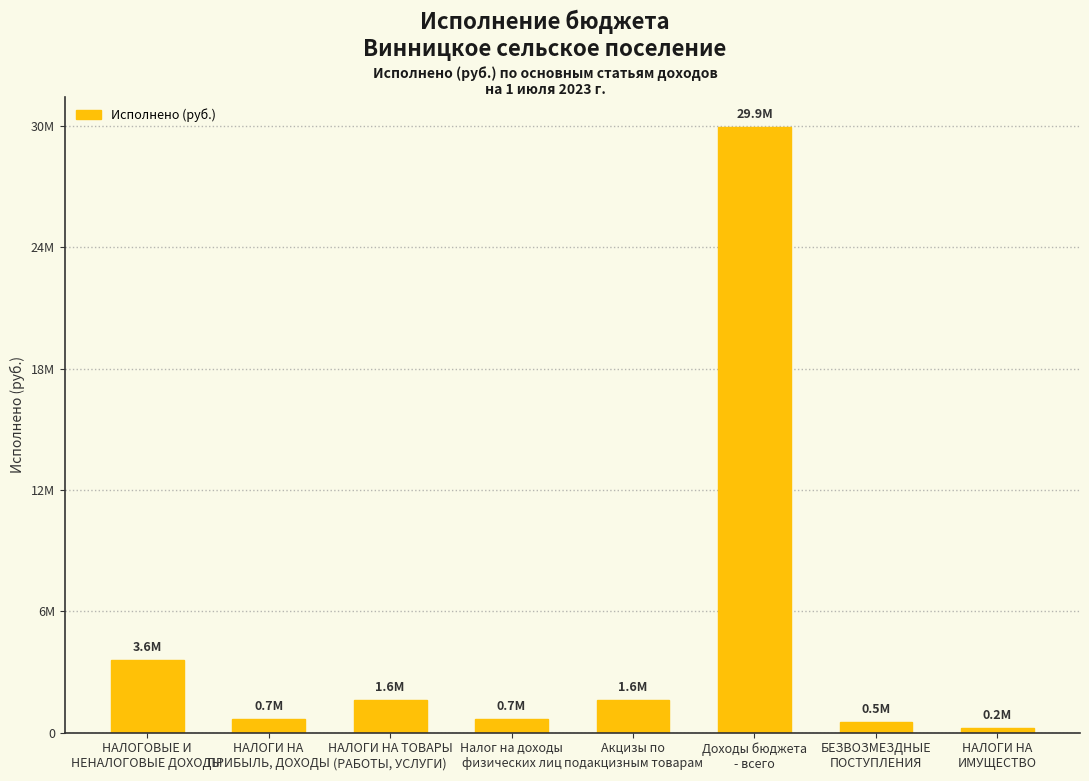

Rank the categories by value from highest to lowest.

Доходы бюджета
- всего, НАЛОГОВЫЕ И
НЕНАЛОГОВЫЕ ДОХОДЫ, НАЛОГИ НА ТОВАРЫ
(РАБОТЫ, УСЛУГИ), Акцизы по
подакцизным товарам, НАЛОГИ НА
ПРИБЫЛЬ, ДОХОДЫ, Налог на доходы
физических лиц, БЕЗВОЗМЕЗДНЫЕ
ПОСТУПЛЕНИЯ, НАЛОГИ НА
ИМУЩЕСТВО